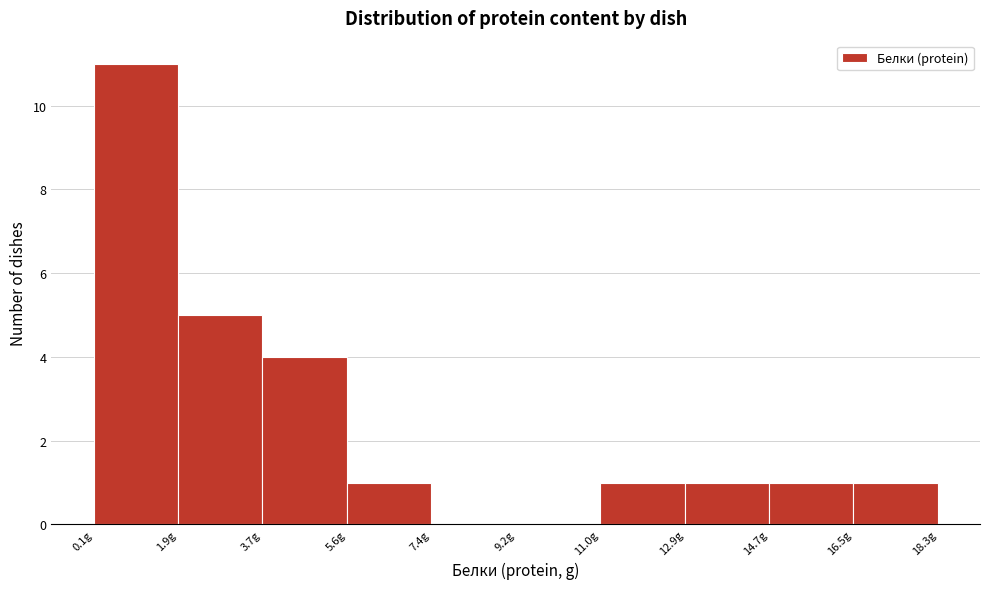

Reading left to right, list every bar in this chart as the range it spans on the x-axis followed by its height. Neither the bar edges nor the heights are printed on the chart, so give them approximately, as read against the axes.

0.0 to 2.0: 11
2.0 to 3.8: 5
3.8 to 5.6: 4
5.6 to 7.4: 1
7.4 to 9.2: 0
9.2 to 11.0: 0
11.0 to 12.8: 1
12.8 to 14.6: 1
14.6 to 16.6: 1
16.6 to 18.4: 1